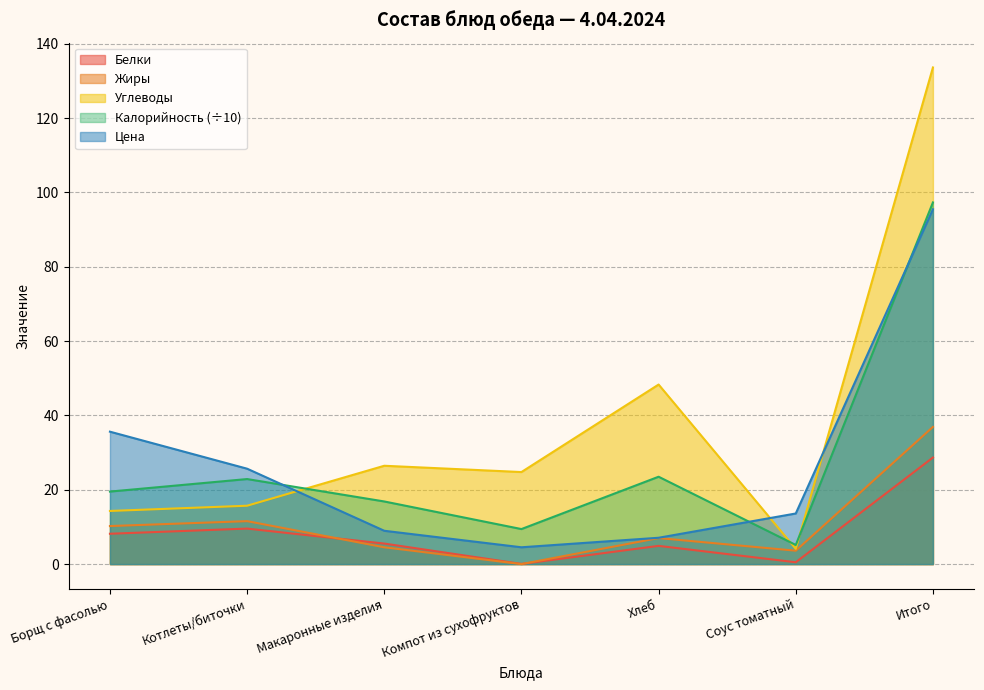

The value of Цена at Соус томатный is 13.6. True or false?

True